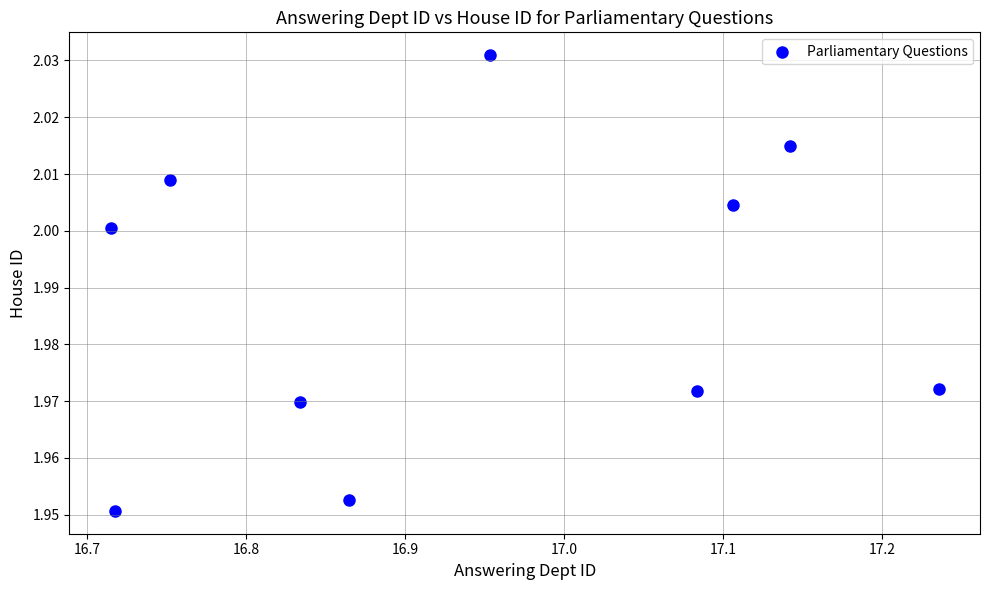

What is the average X value?

16.9